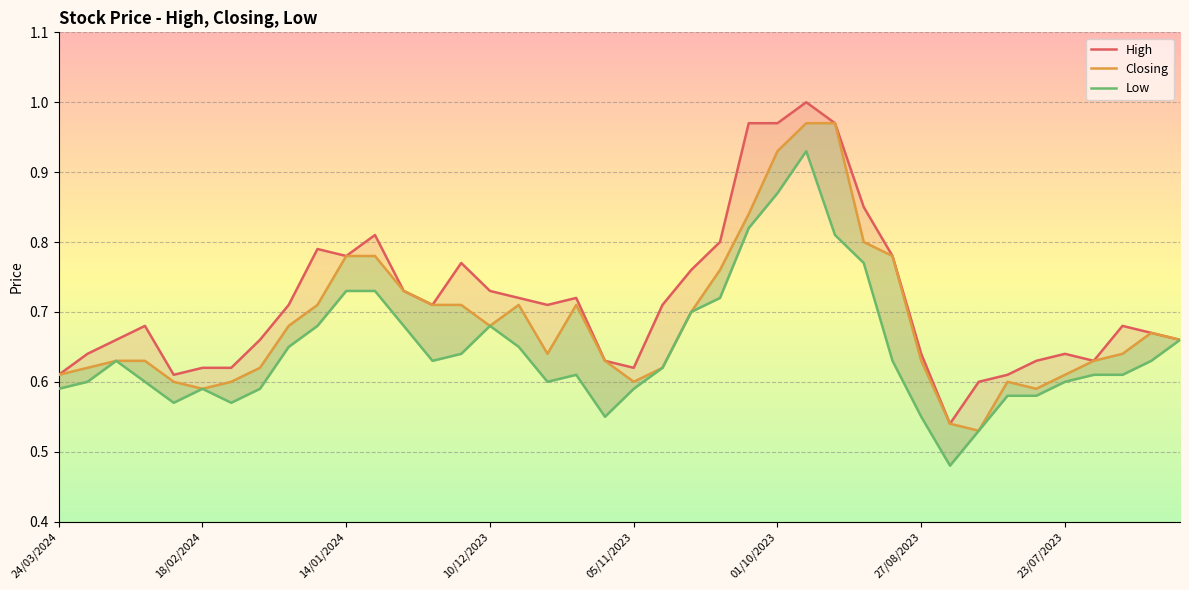

What position from the left is 28?

29